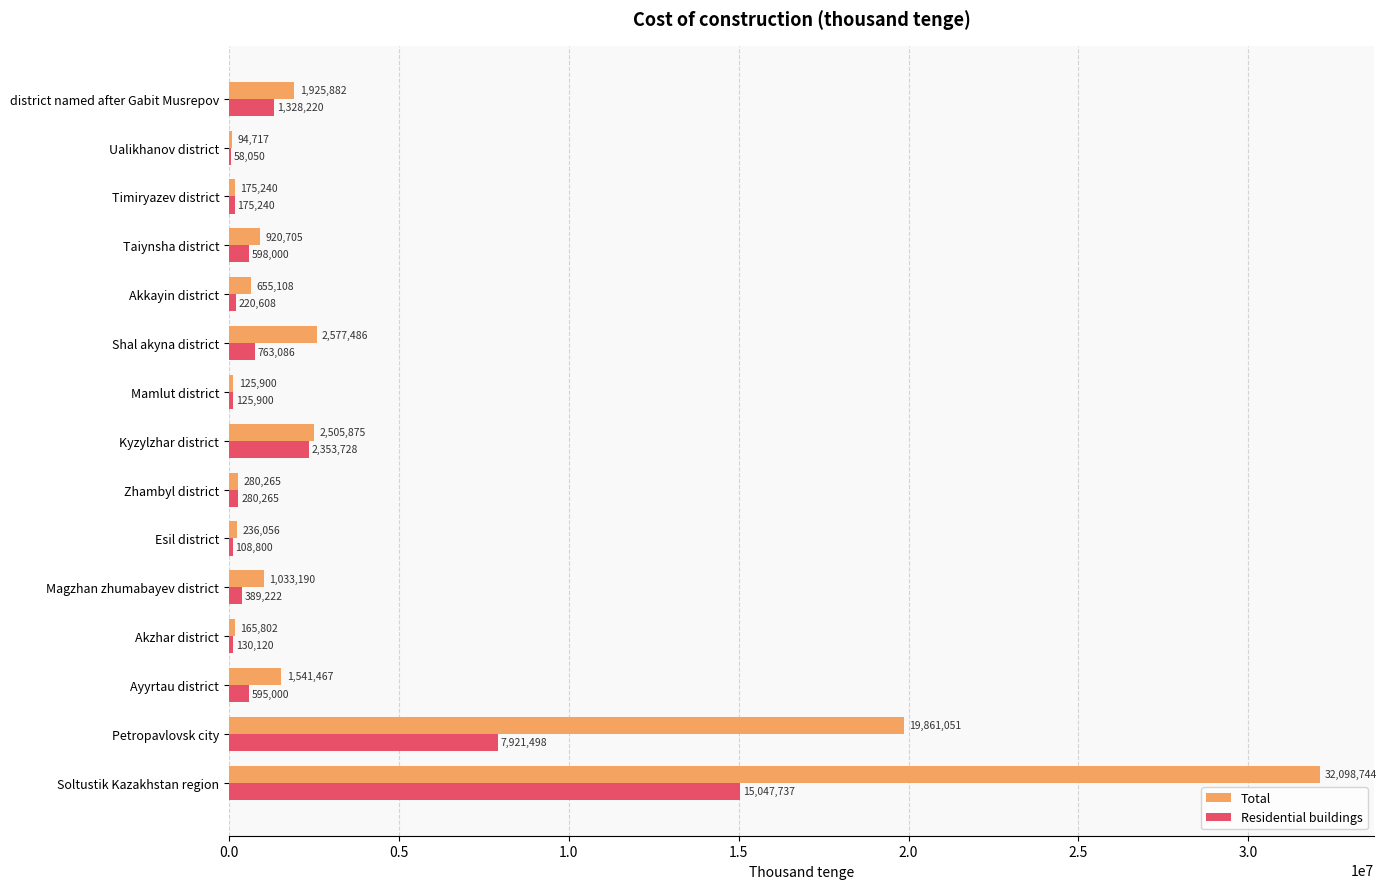

Where is Total nearest to the value 16096730?

Petropavlovsk city